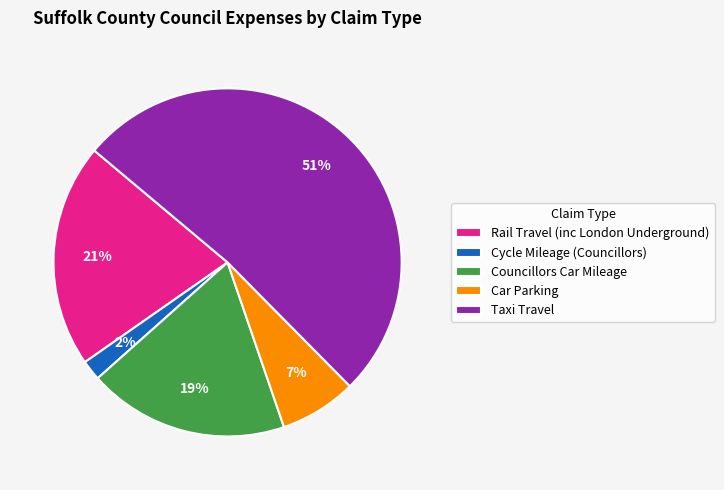

To the nearest percent, what is the average slice percentage?

20%